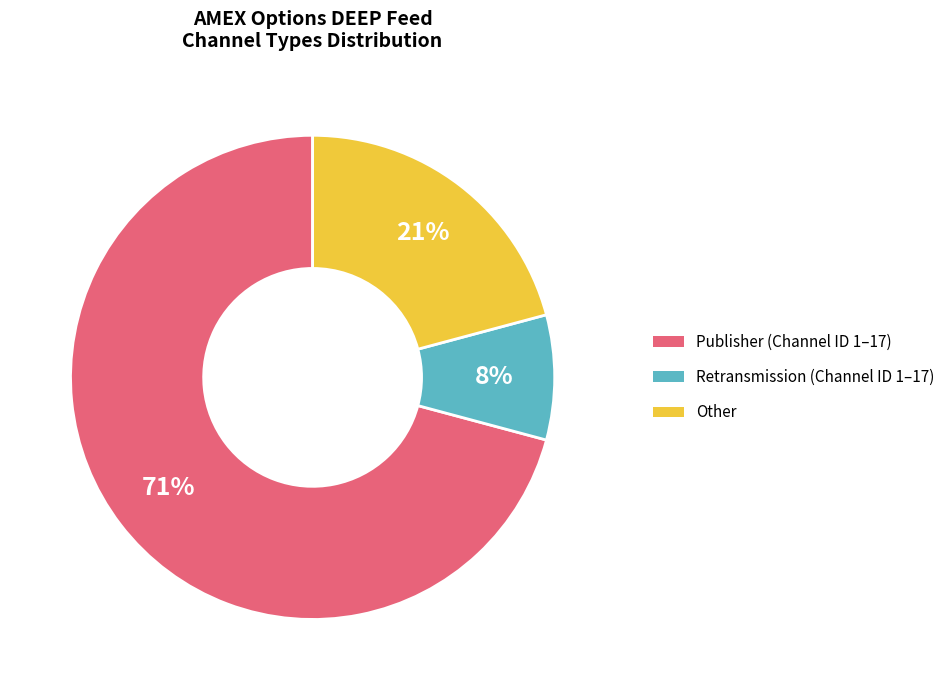

What is the largest slice in the pie chart?

Publisher